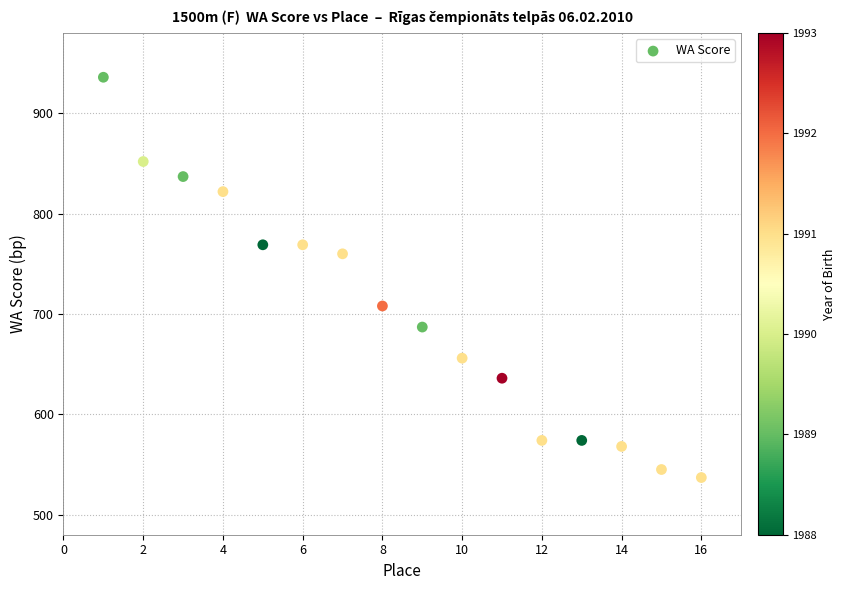

What is the range of X values (max minus min)?

15